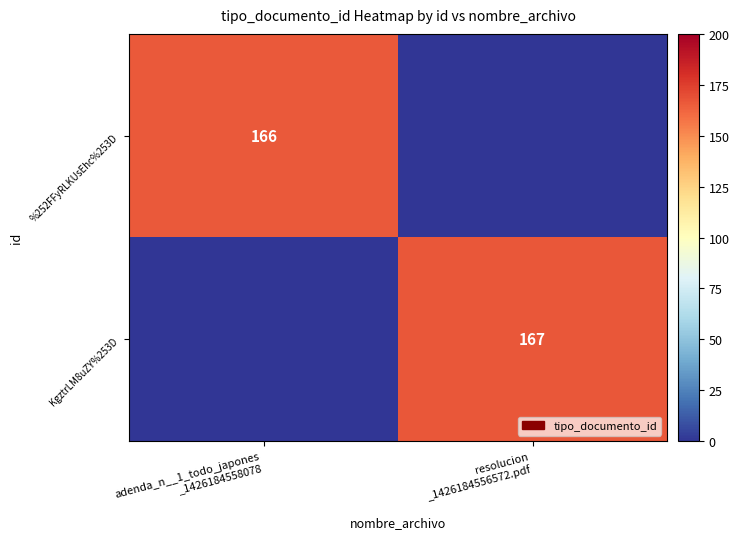

Count the %252FFyRLKUsEhc%253D values in the range 0 to 166.

2